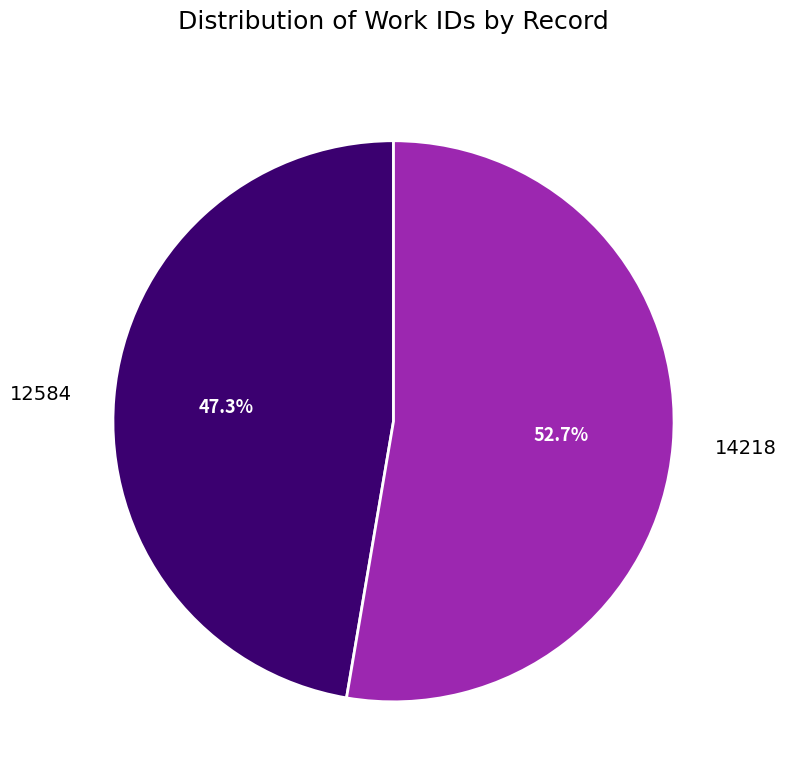

What percentage is the 14218 slice, to the nearest percent?

53%